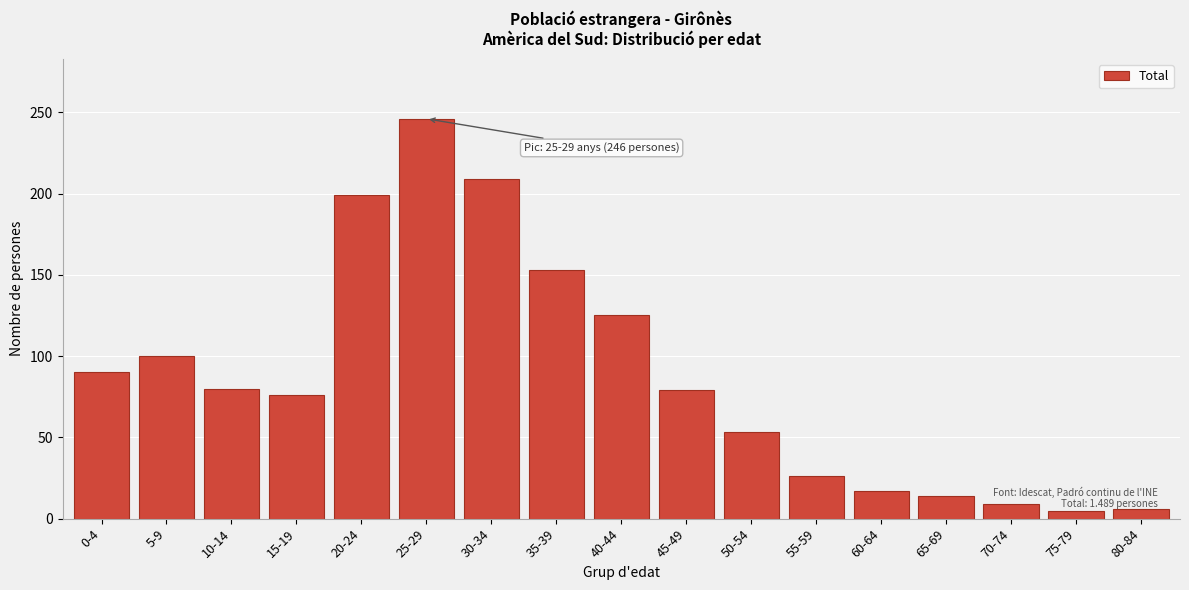

The value at 0-4 is 144. True or false?

False